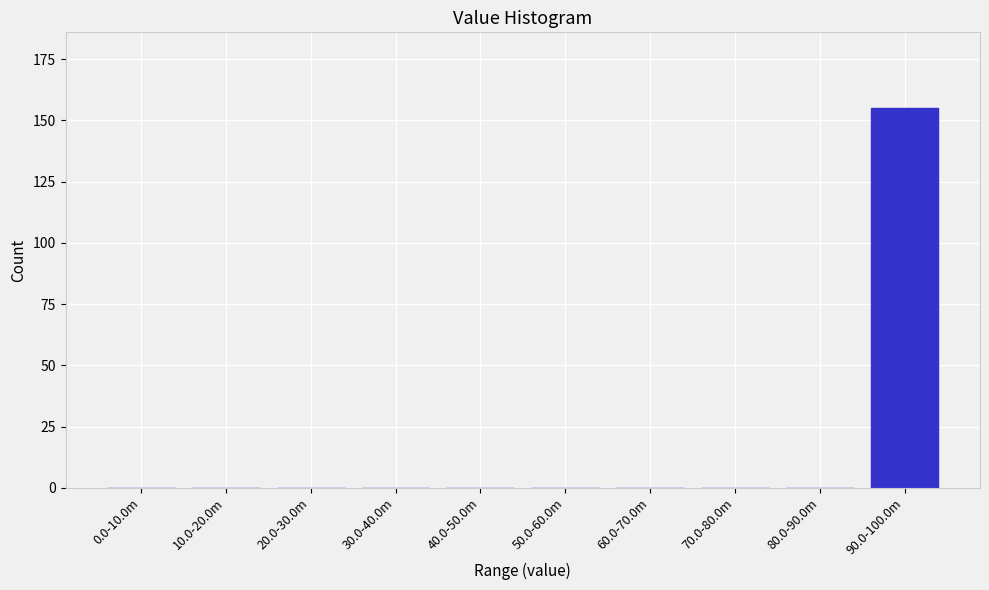

Reading left to right, what are all the values shown in this chart?

0.0-10.0m=0	10.0-20.0m=0	20.0-30.0m=0	30.0-40.0m=0	40.0-50.0m=0	50.0-60.0m=0	60.0-70.0m=0	70.0-80.0m=0	80.0-90.0m=0	90.0-100.0m=155